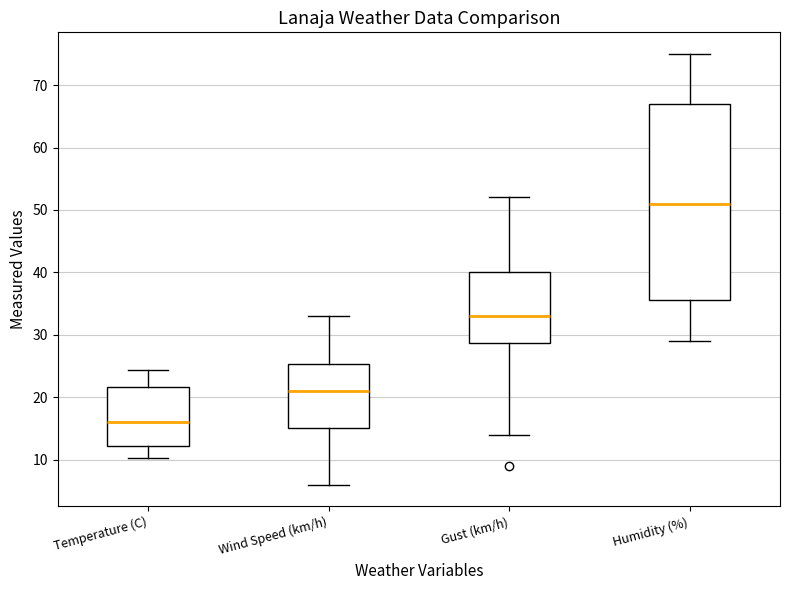

Which box has the lowest median line?

Temperature (C)